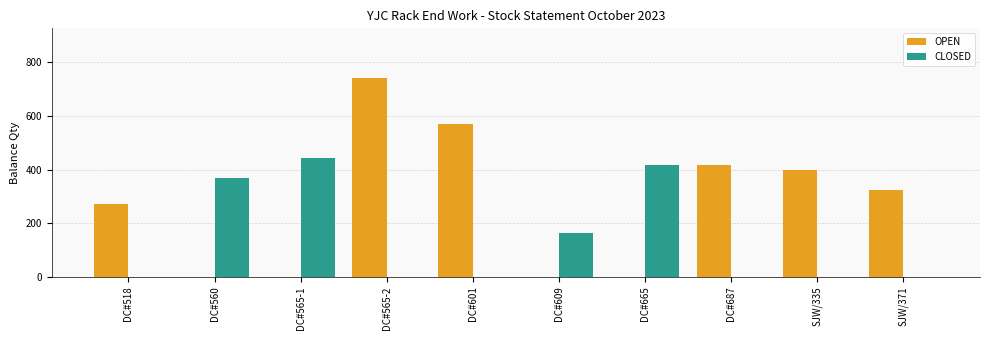

Which series changed the most between DC#565-2 and SJW/335?

OPEN